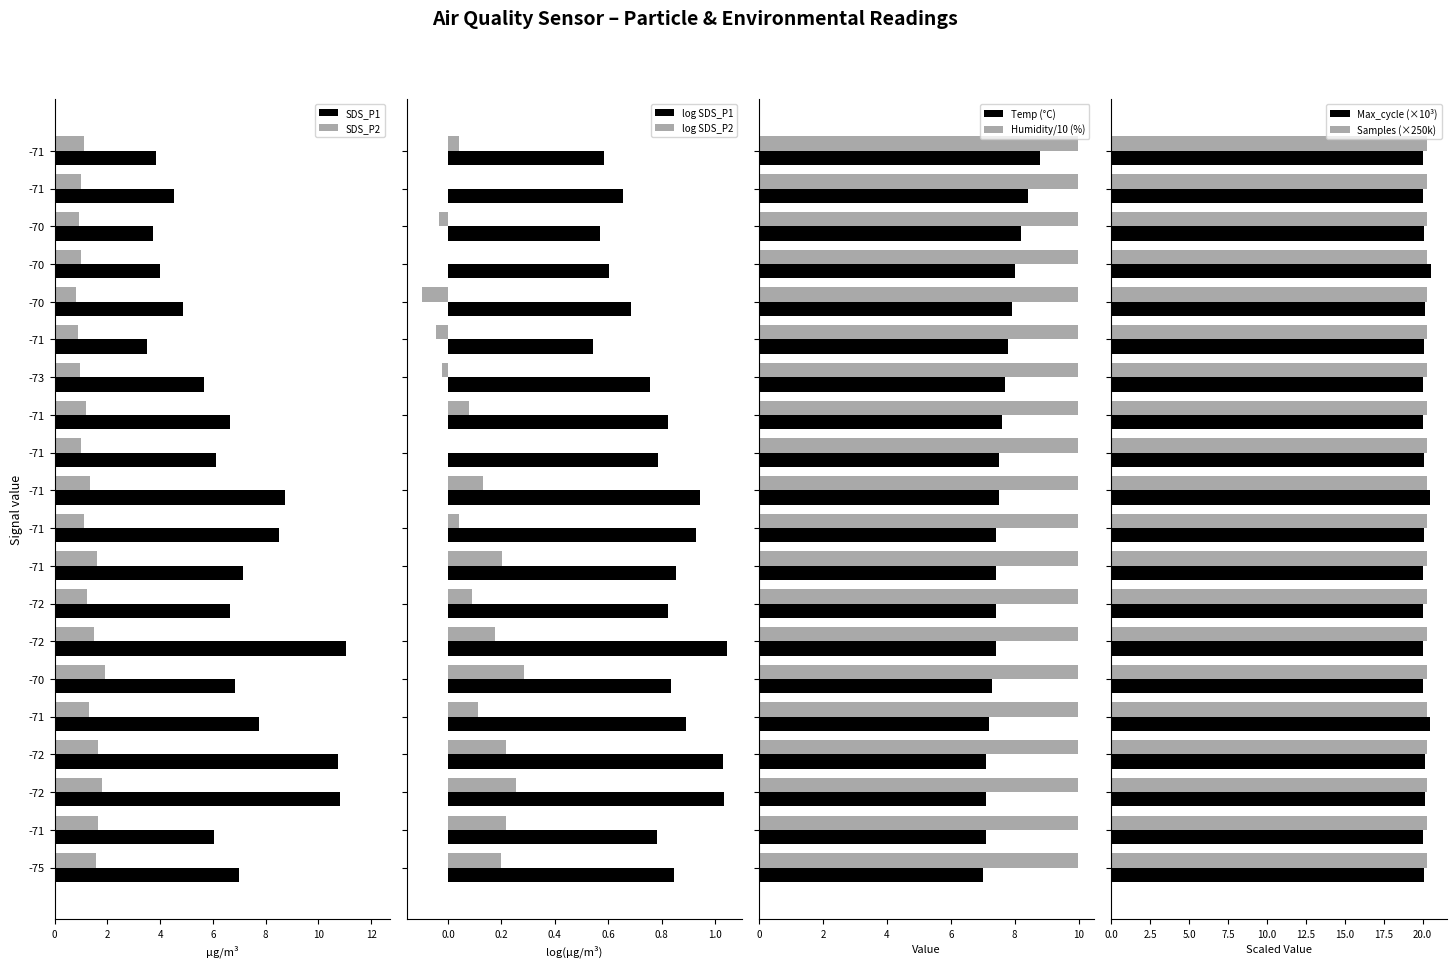

What is the sum of all Max_cycle (×10³) values?

402.5